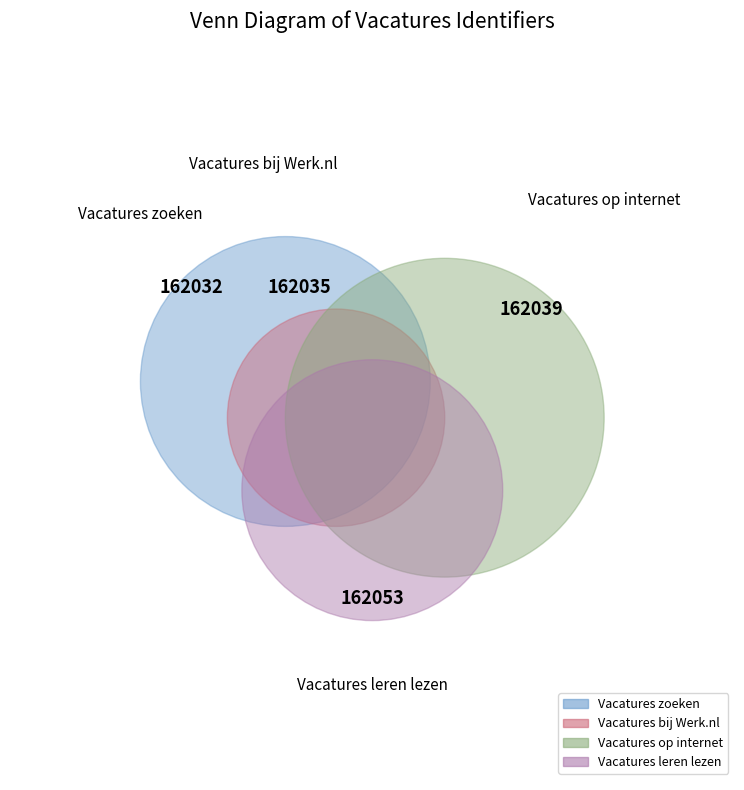

Combined, what portion of the pie is Vacatures op internet and Vacatures leren lezen?

50.0%